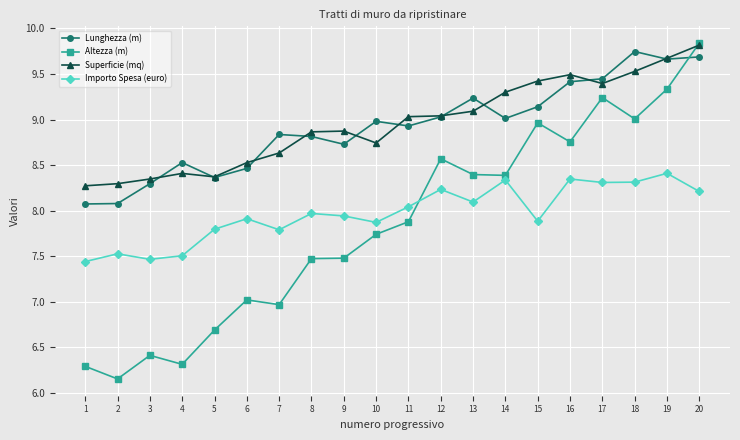

True or false: Altezza (m) and Importo Spesa (euro) intersect in this chart.

True